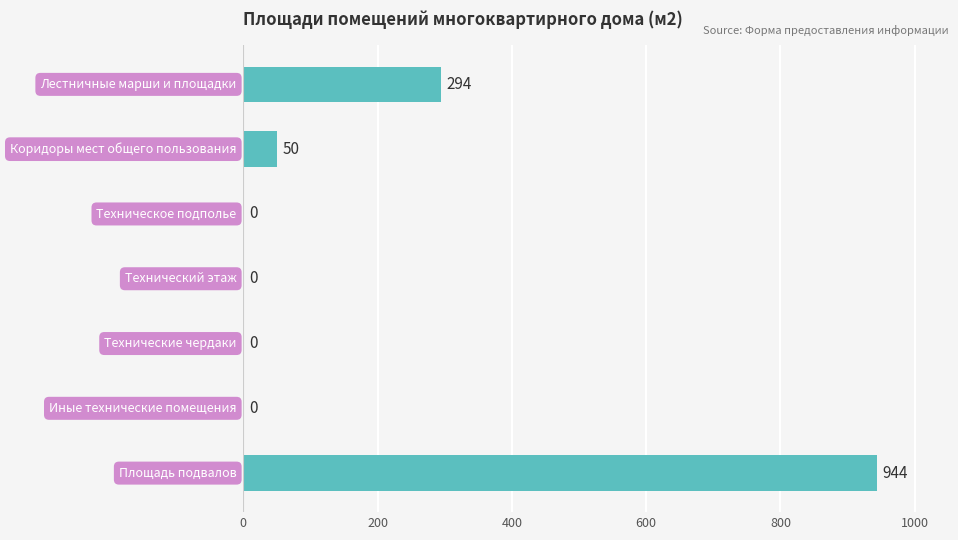

Count the number of data series in this chart.

1